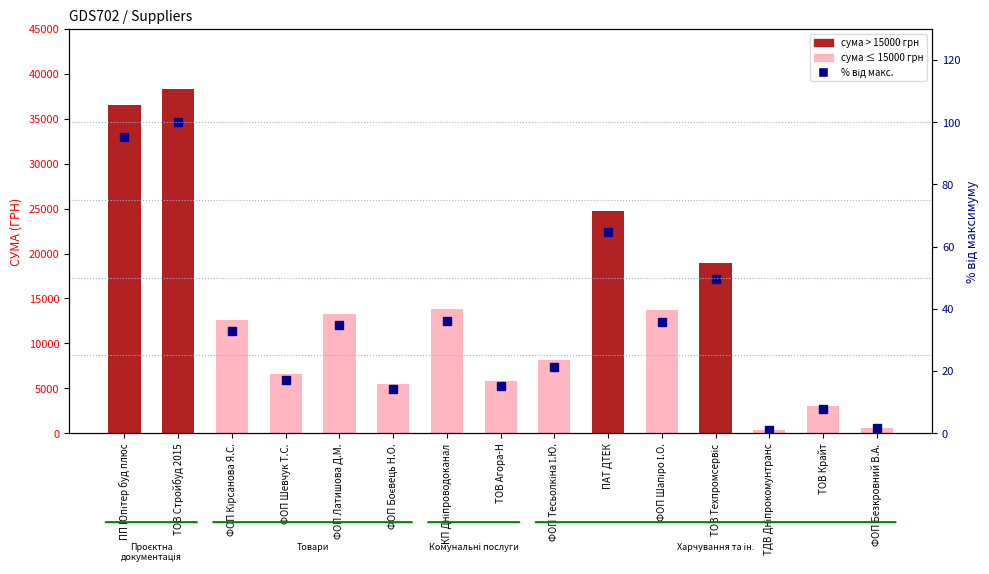

At ФОП Боєвець Н.О., list the series in order from largest to smallest.

СУМА (ГРН), % від макс.